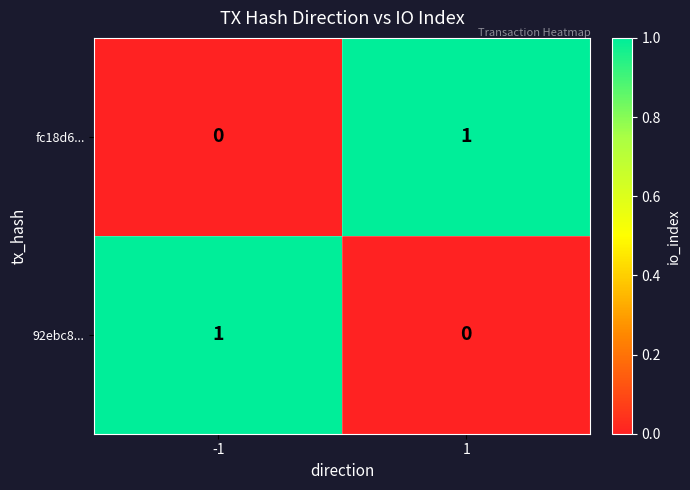

Rank the categories by fc18d6... value from highest to lowest.

1, -1